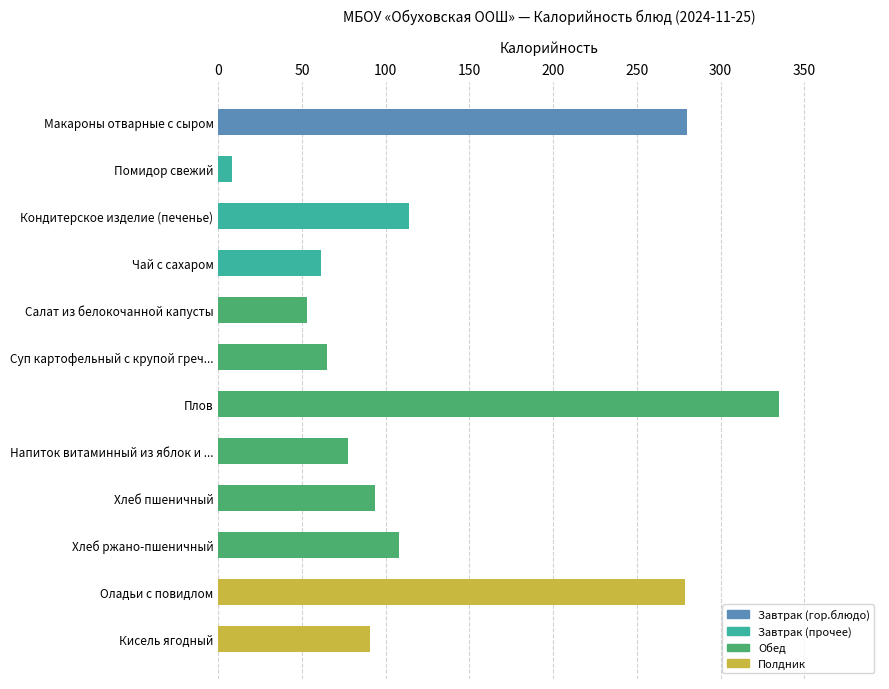

Count the number of values greater than 93.

6